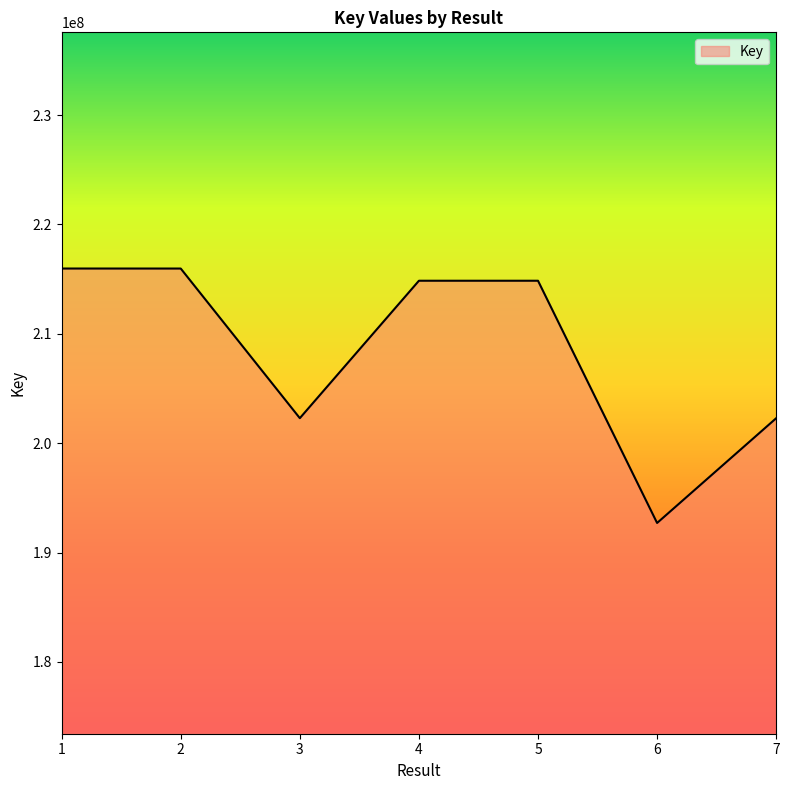

What is the change in value from 2 to 5?

-1115377